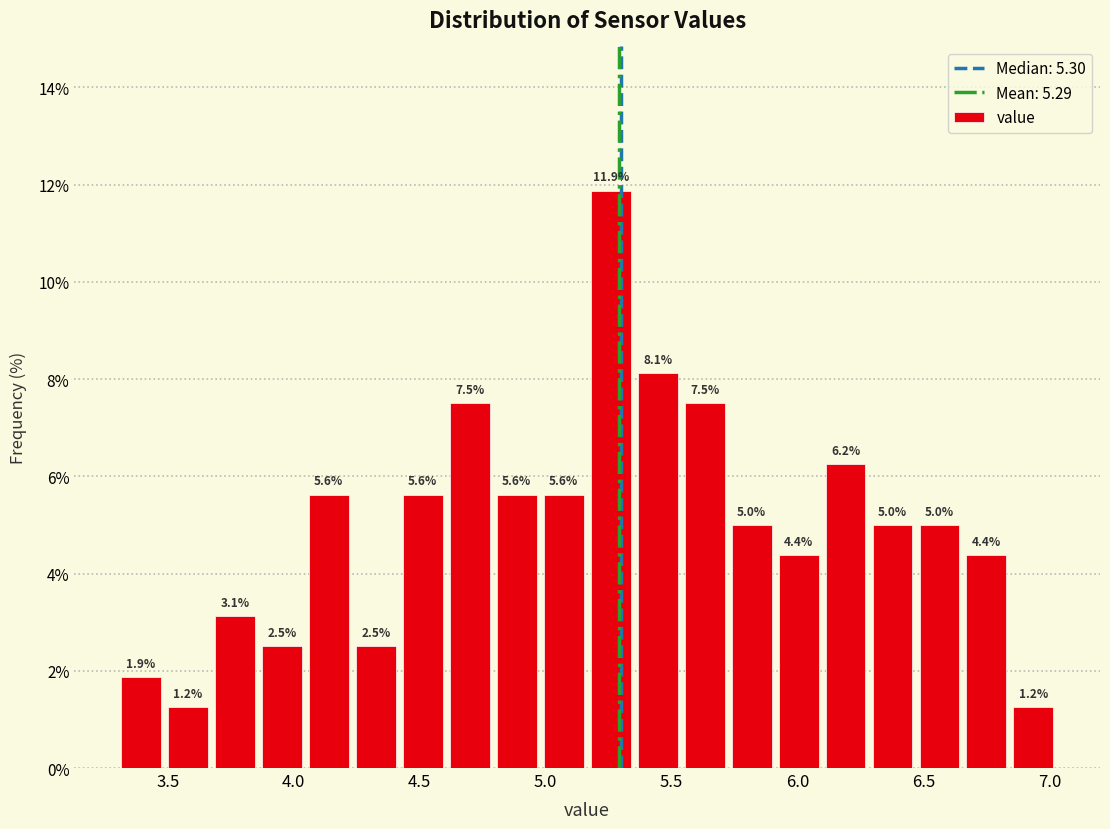

Read against the x-axis, roughly where is the centre of the tallest bar?

5.25